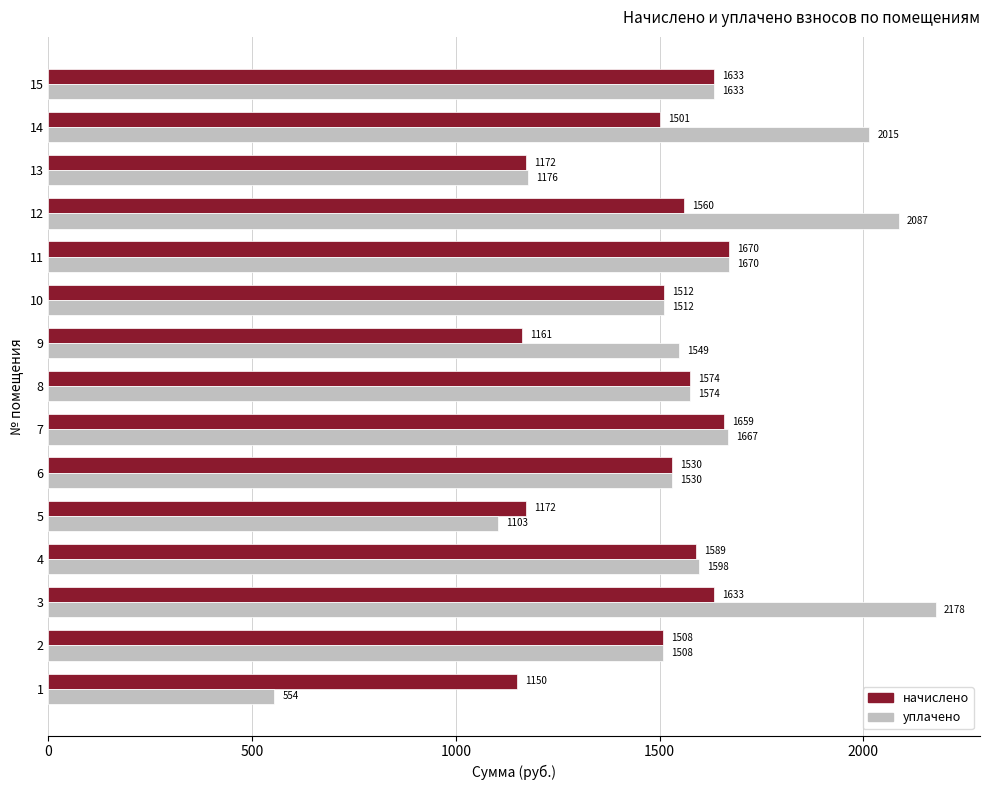

List the series in order of their peak value, highest first.

уплачено, начислено